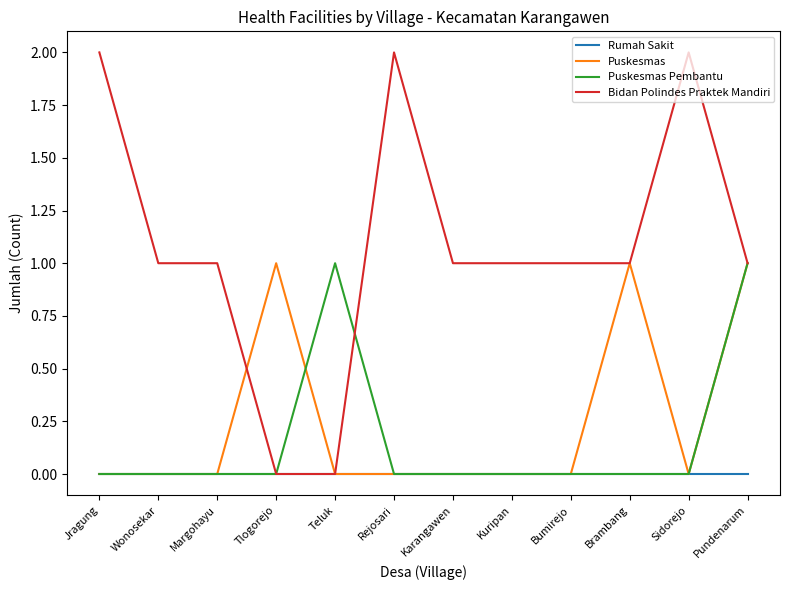

Is this an area chart (filled region under the line)?

No